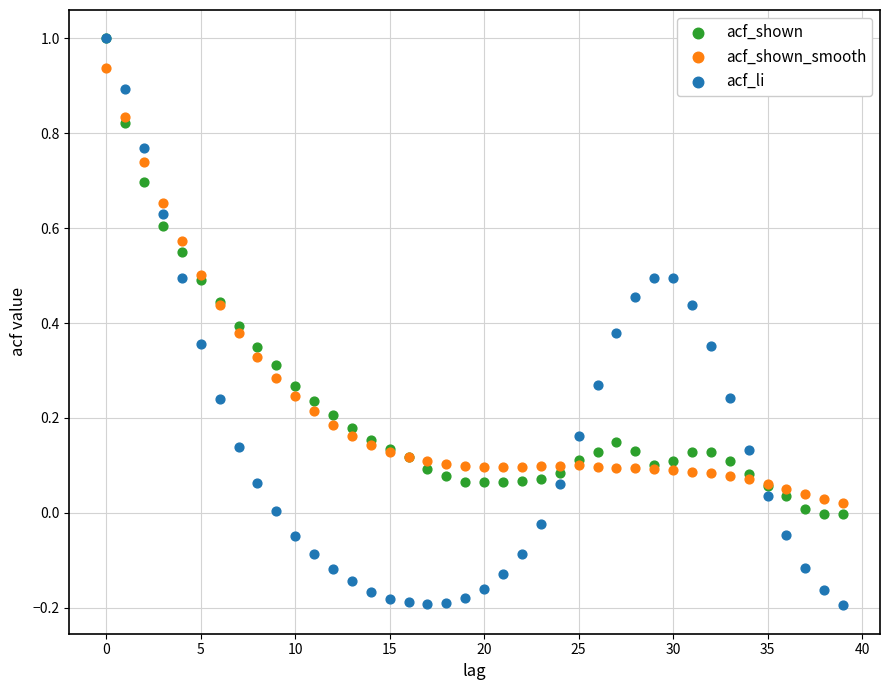

Which series reaches the minimum Y coordinate?

acf_li